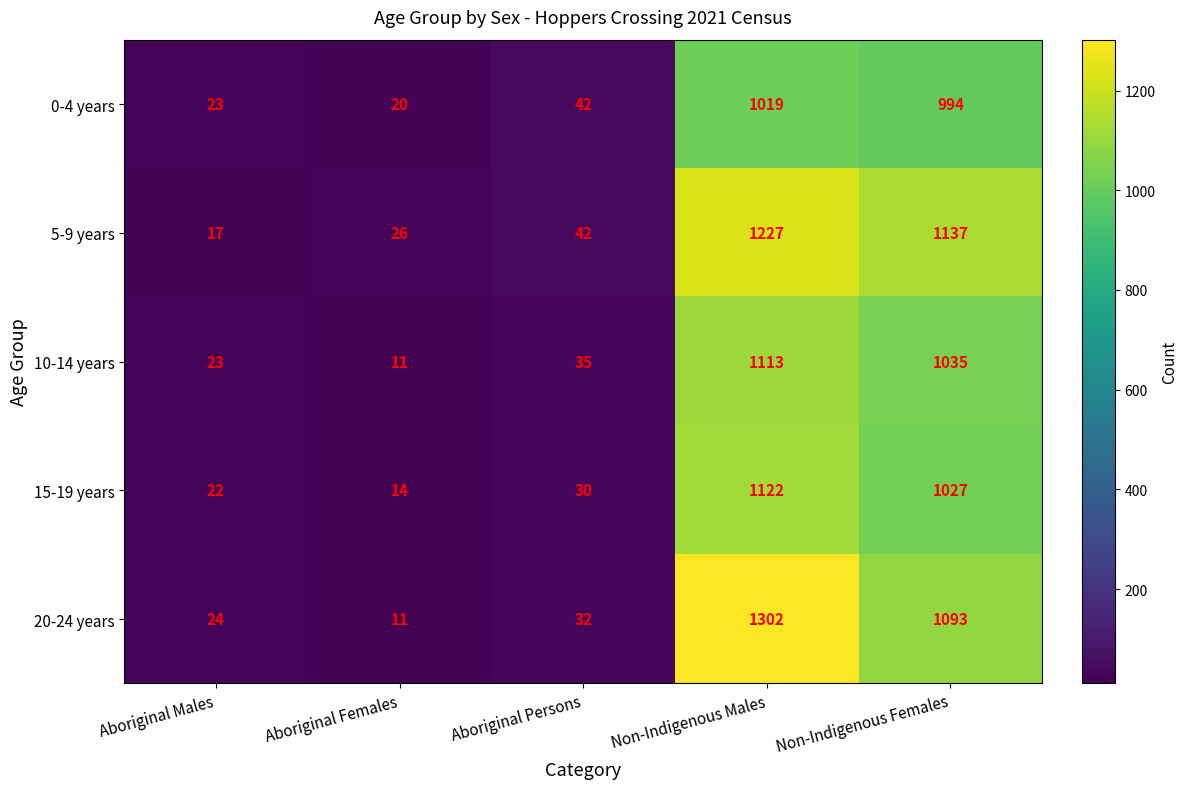

At which category is the sum across all series the highest?

Non-Indigenous Males